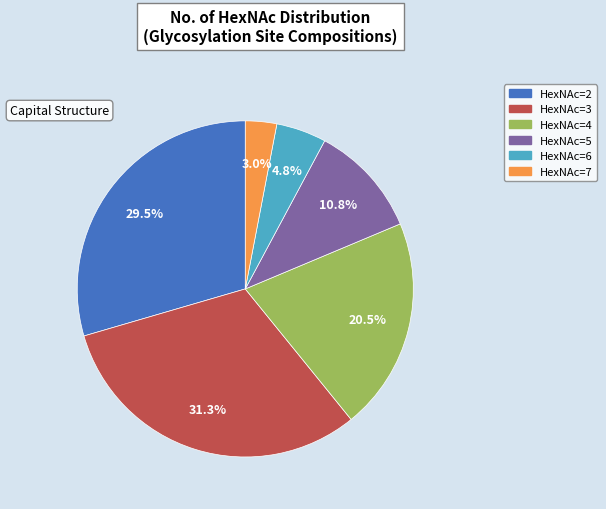

Rank the categories by value from highest to lowest.

3, 2, 4, 5, 6, 7